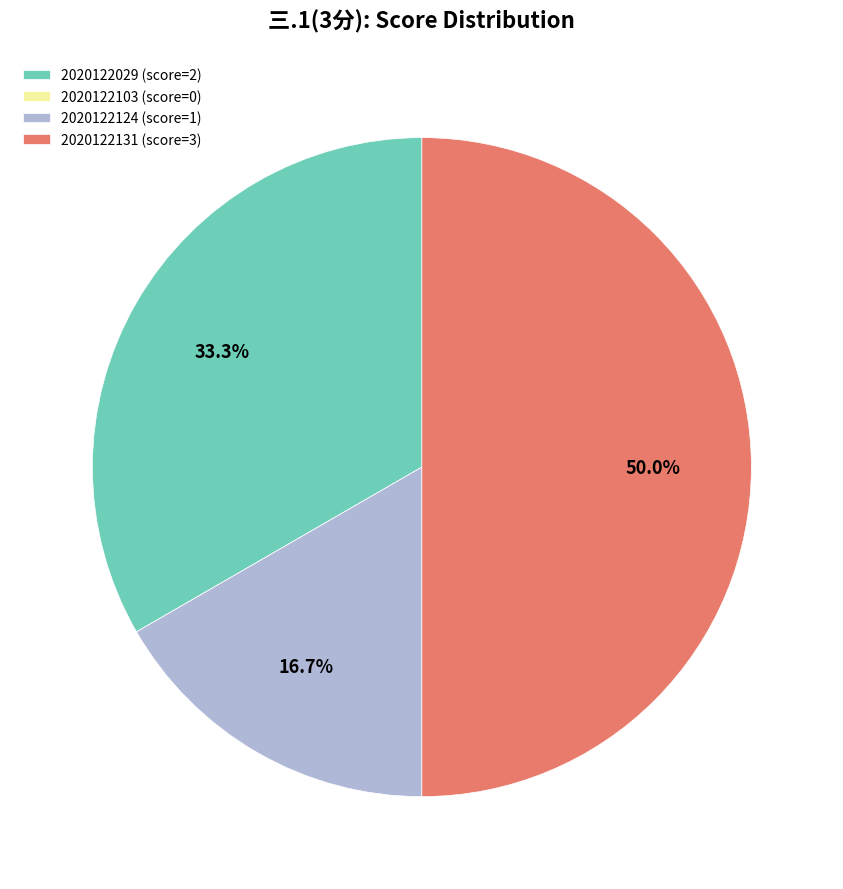

Does 2020122124 (score=1) account for over 50% of the chart?

No